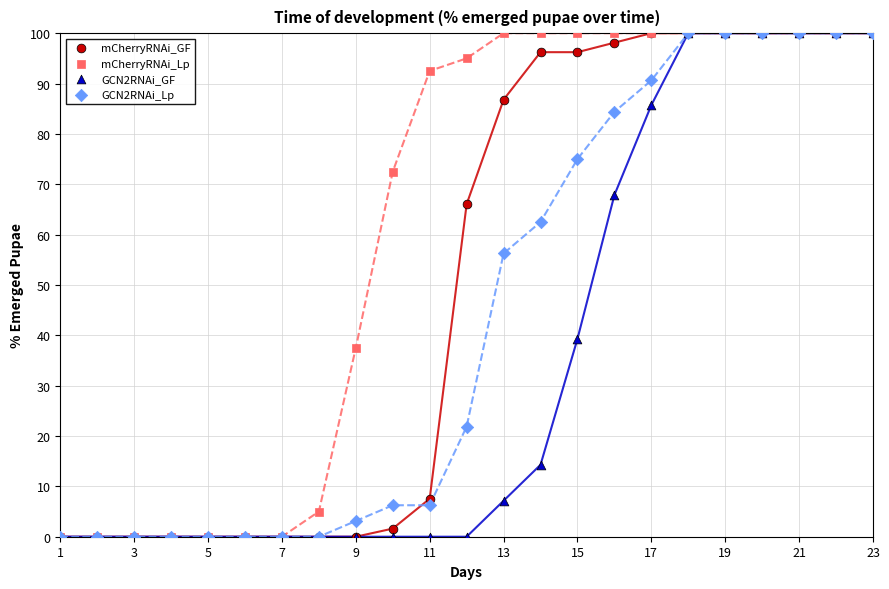

In the mCherryRNAi_GF series, what Y value is closest to 50?

66.0